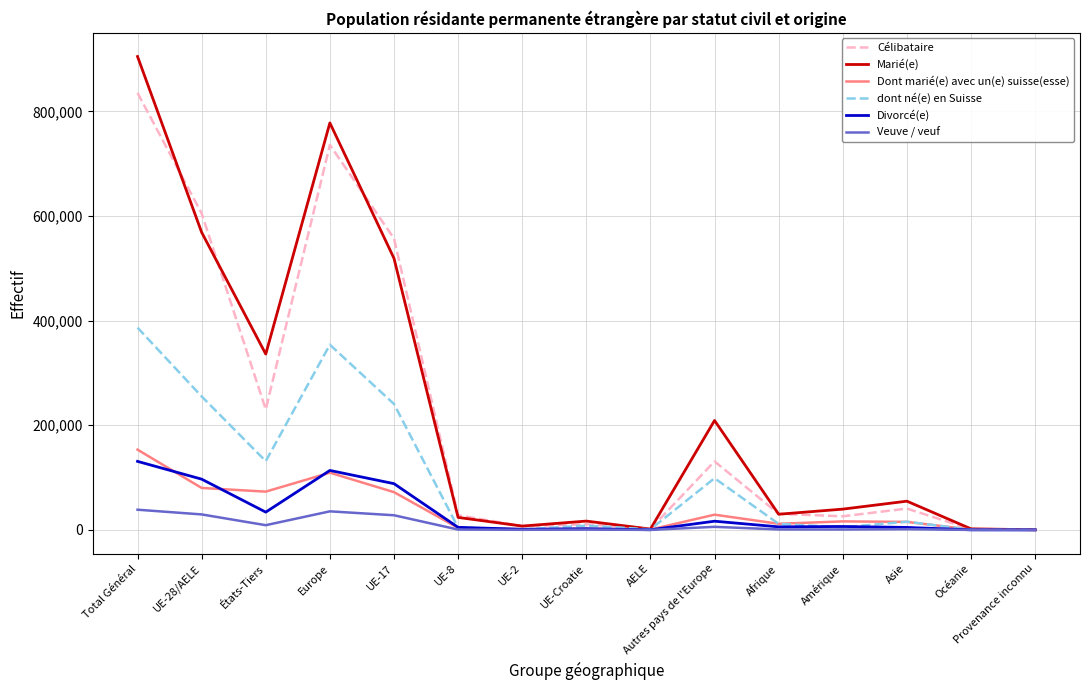

Which series changed the most between États-Tiers and Asie?

Marié(e)